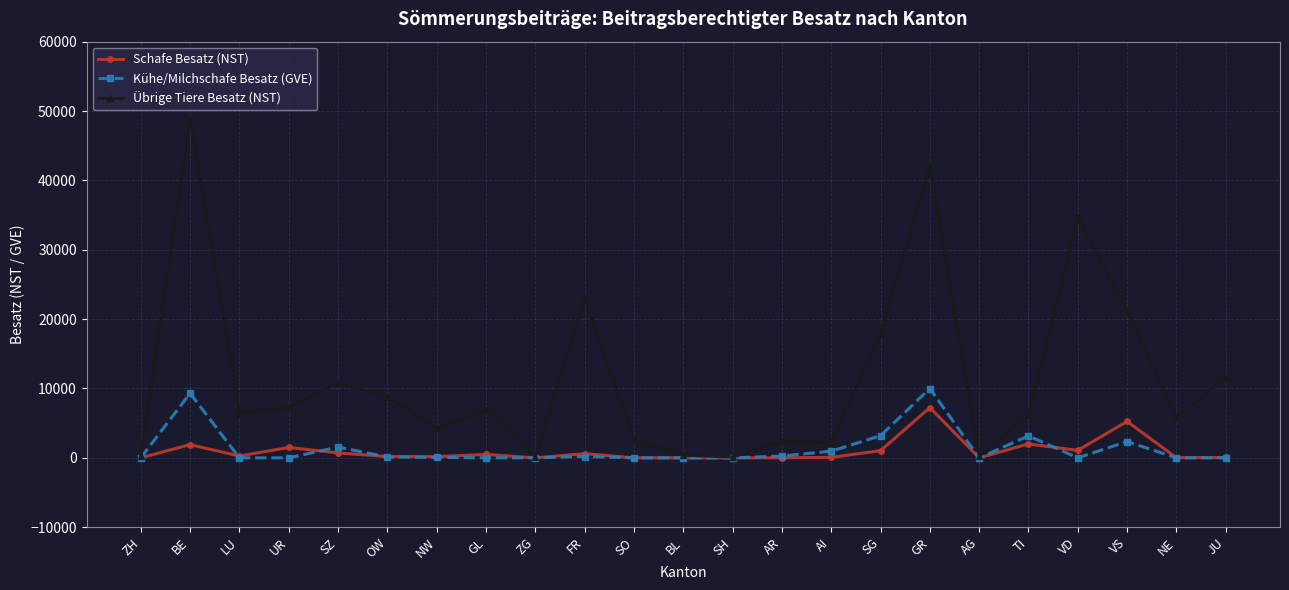

Which label corresponds to the largest value in the chart?

BE